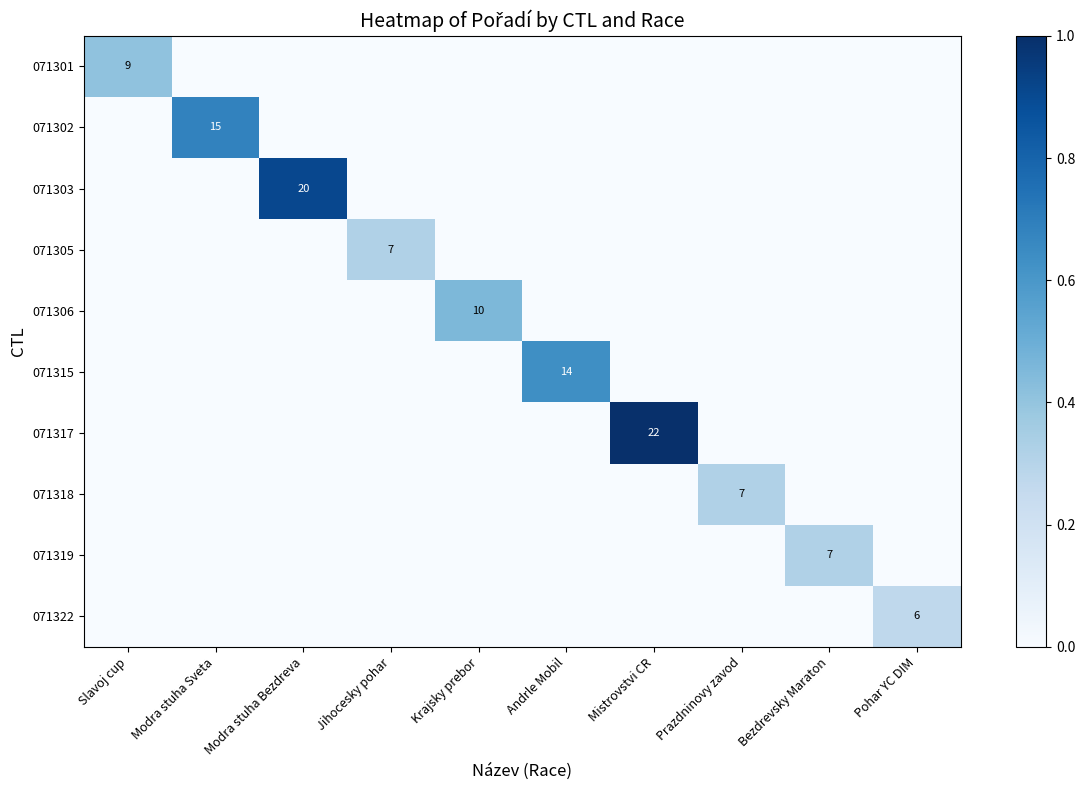

The value of 071317 at Bezdrevsky Maraton is 0.4. True or false?

False